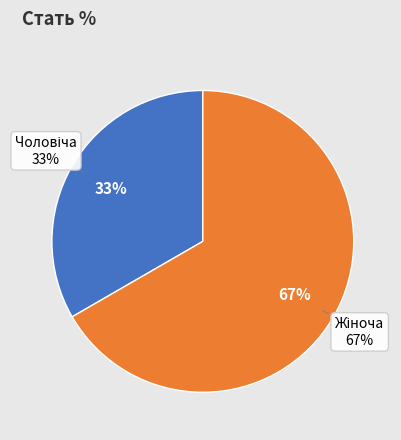

Is it true that Жіноча is 79% of the pie?

False